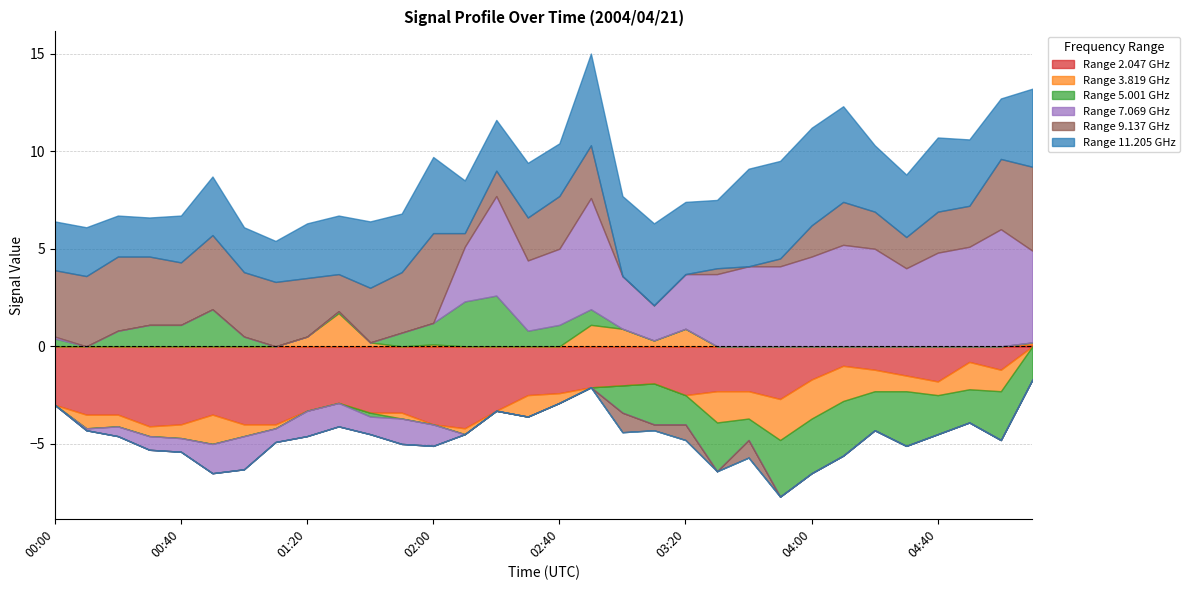

Which series has the widest spread of values?

7.069